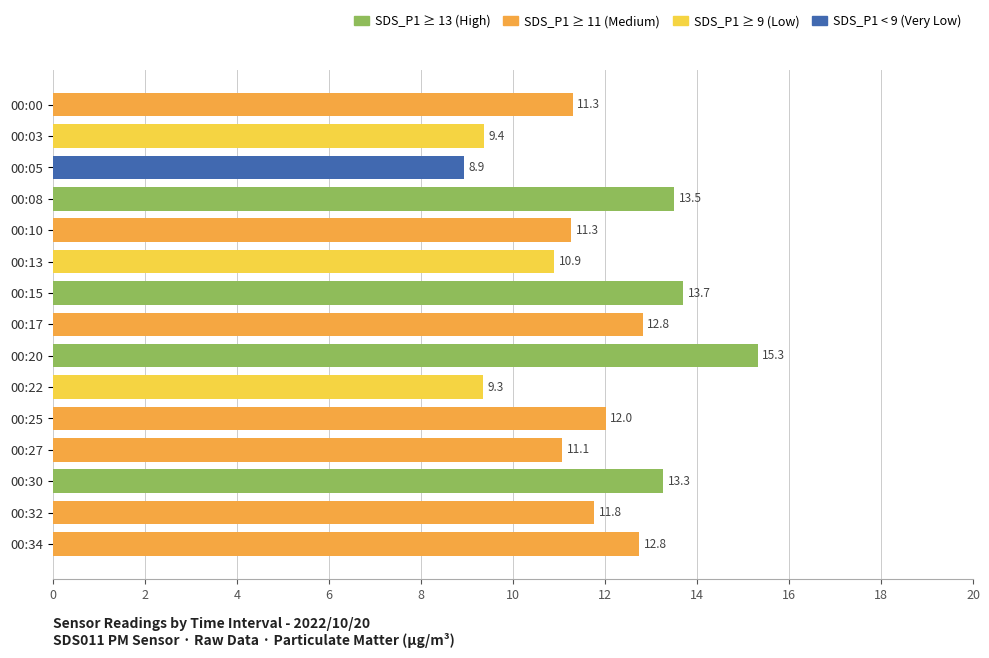

The chart shows a value of 15.8 at 00:32. True or false?

False